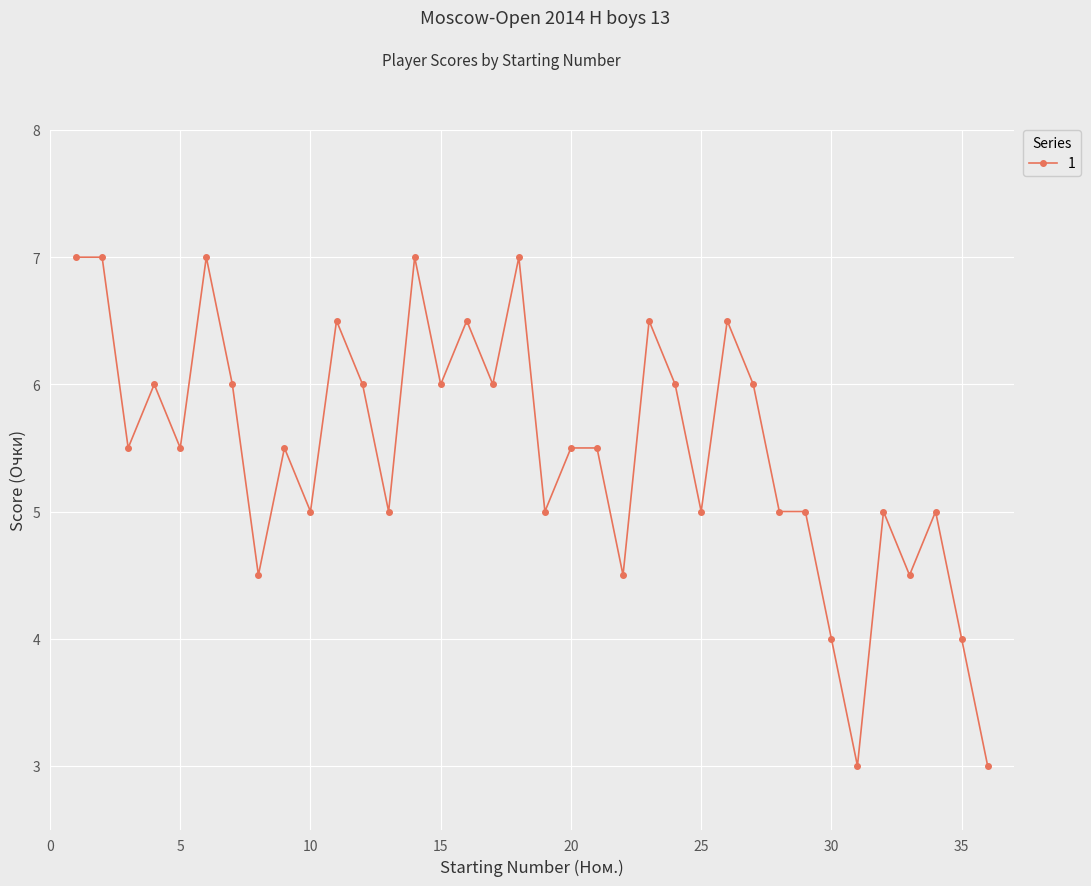

What is the greatest value displayed?

7.0